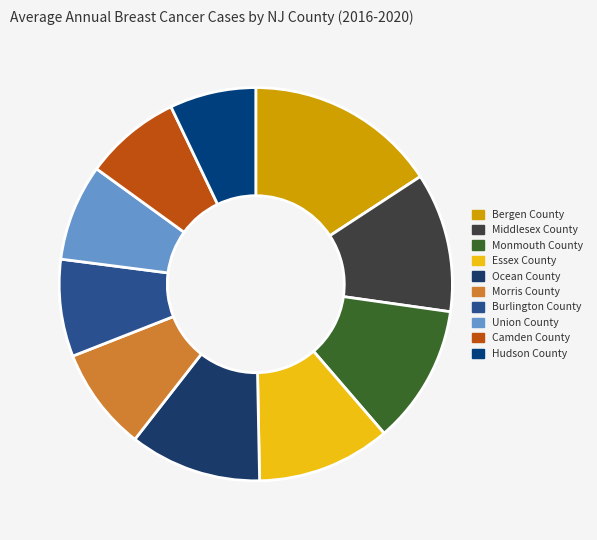

Does any single category account for the majority?

No